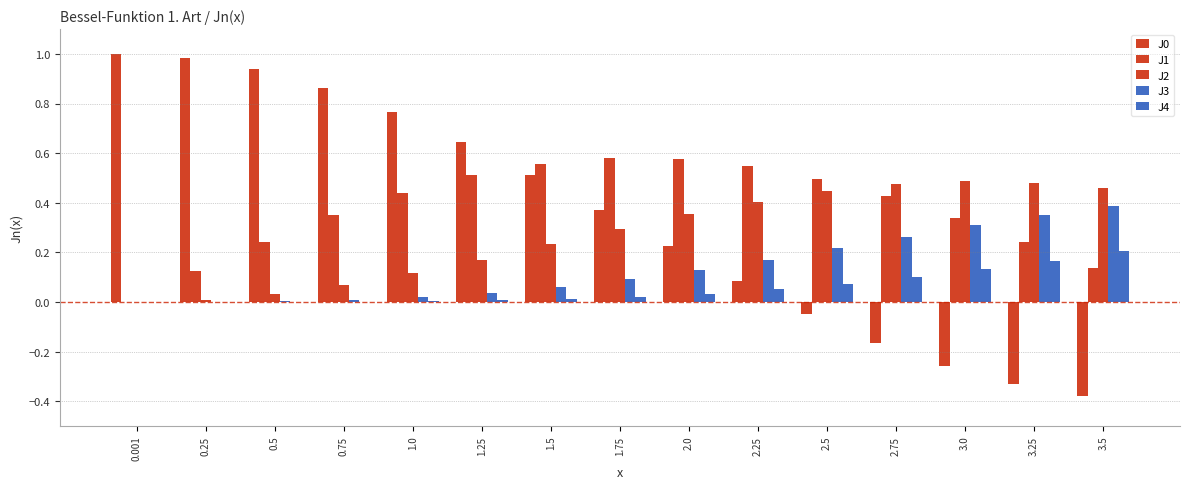

What is the greatest value displayed?

1.0